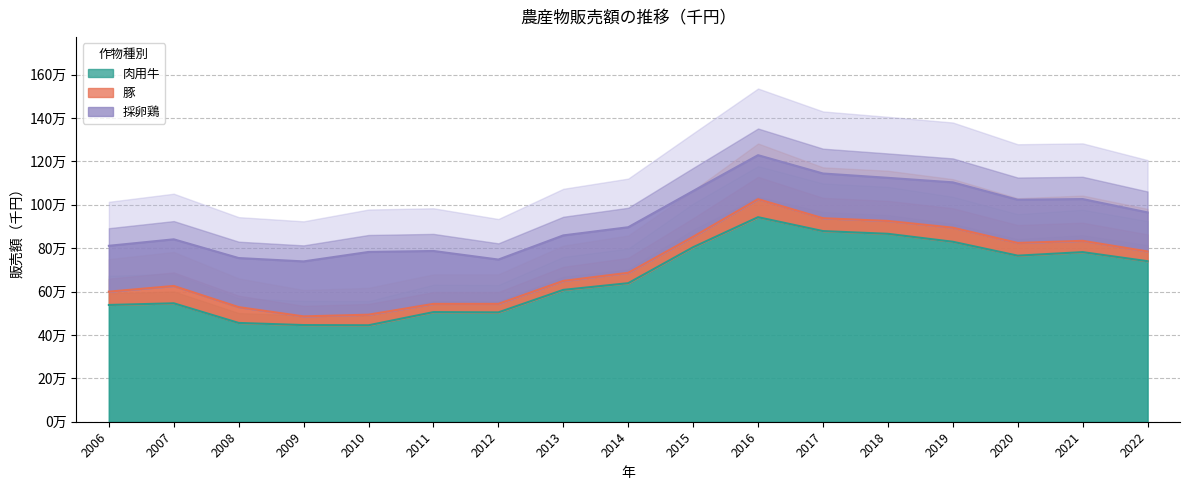

What is the difference between the 採卵鶏 values at 2016 and 2010?

86422